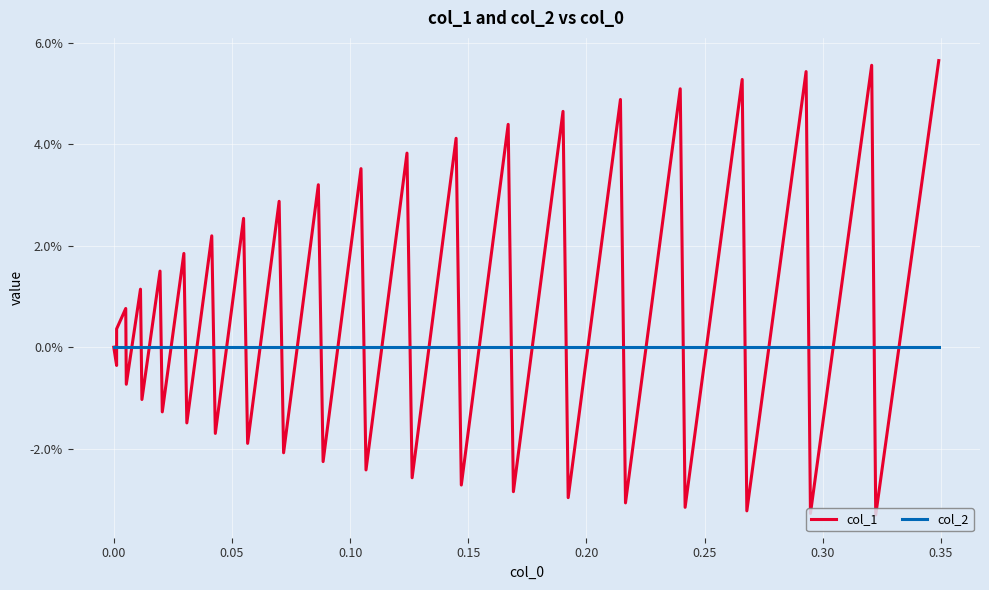

Does the chart have visible grid lines?

Yes